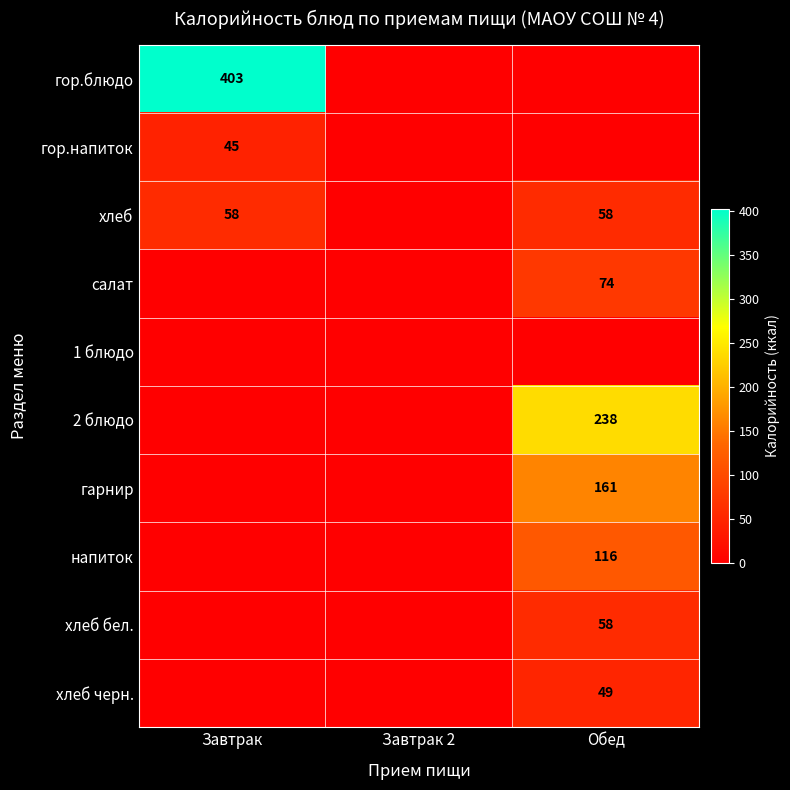

Is it true that хлеб equals 58 at Завтрак?

True